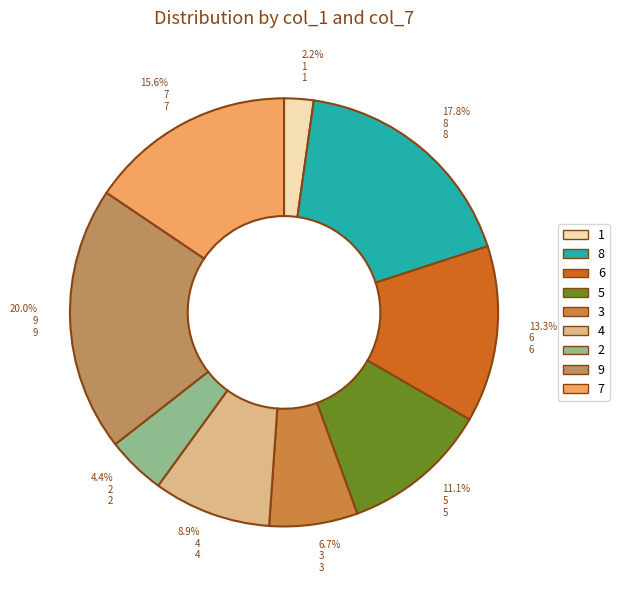

How many segments does this pie chart have?

9